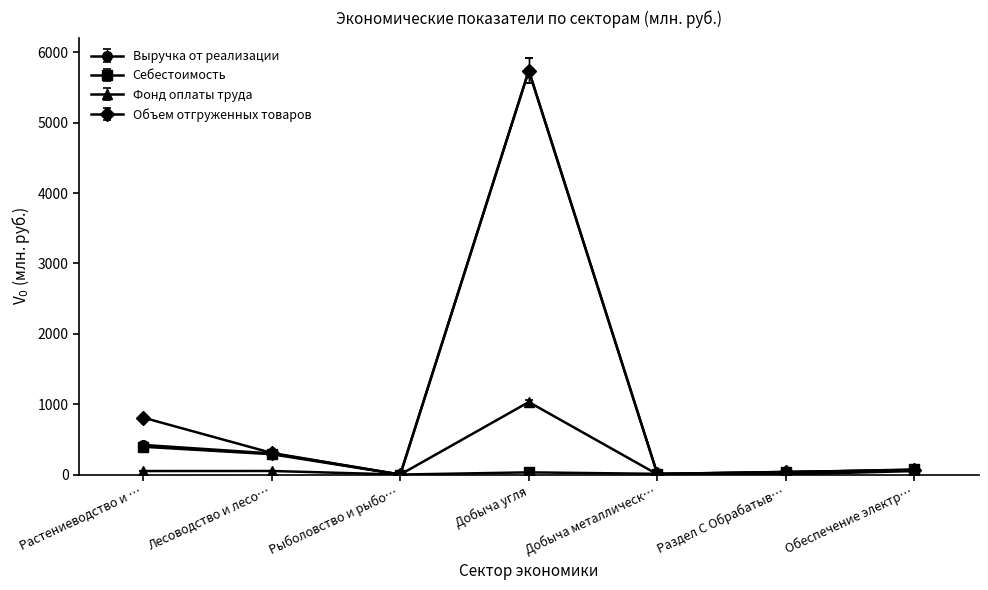

At how many categories does at least one series exceed 729?

2